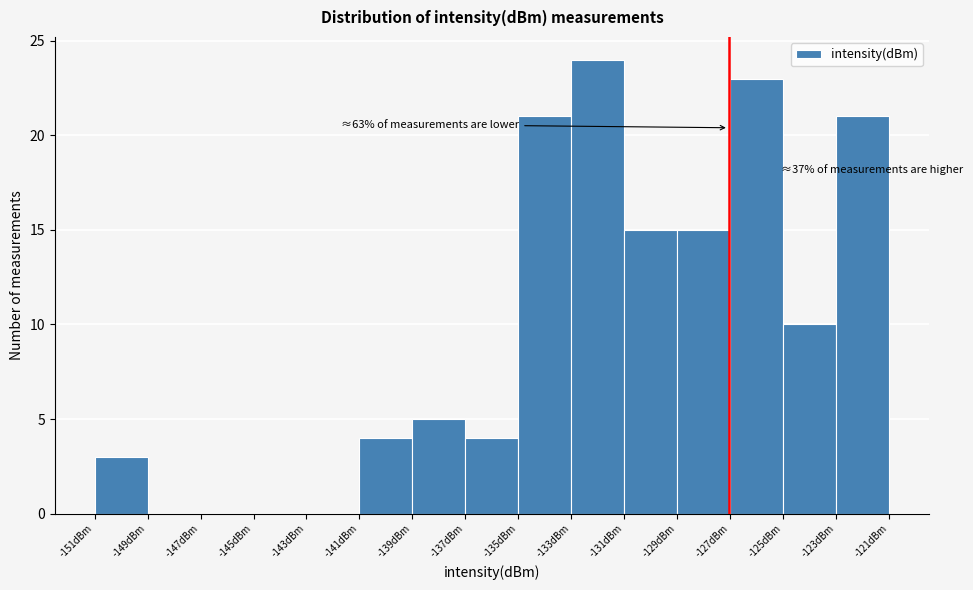

Over which range of the x-axis is the bar tallest?

-133 to -131